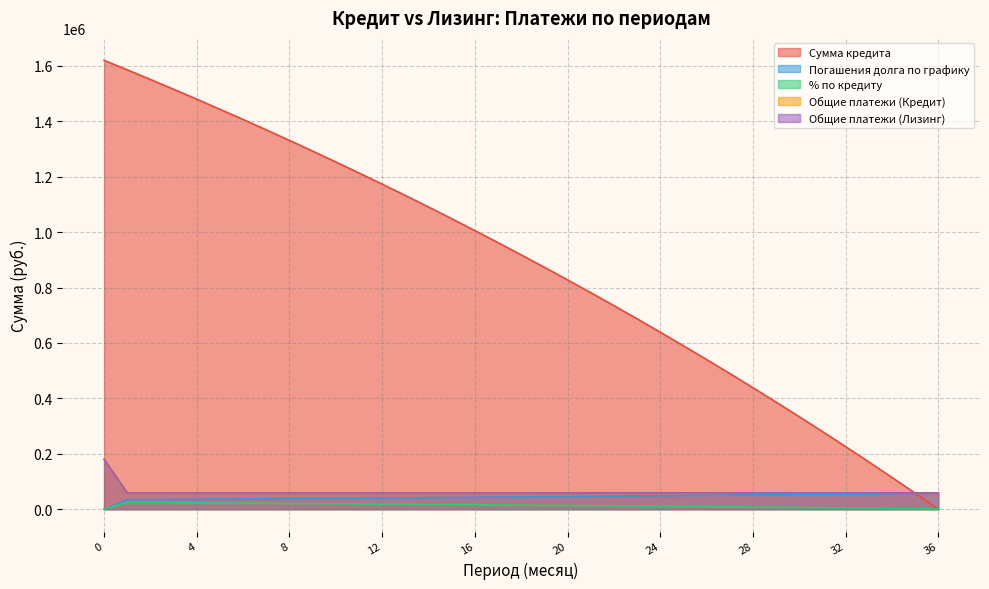

Reading left to right, transcribe all the data shown in this chart.

Сумма кредита: 0=1620000.0	1=1585733.1	2=1550952.2	3=1515649.6	4=1479817.5	5=1443447.9	6=1406532.7	7=1369063.8	8=1331032.9	9=1292431.5	10=1253251.1	11=1213483.0	12=1173118.4	13=1132148.3	14=1090563.6	15=1048355.2	16=1005513.6	17=962029.4	18=917893.0	19=873094.5	20=827624.1	21=781471.5	22=734626.7	23=687079.2	24=638818.6	25=589834.0	26=540114.6	27=489649.4	28=438427.3	29=386436.8	30=333666.5	31=280104.6	32=225739.3	33=170558.5	34=114550.0	35=57701.4	36=0.0
Погашения долга по графику: 0=0.0	1=34266.9	2=34780.9	3=35302.6	4=35832.1	5=36369.6	6=36915.2	7=37468.9	8=38030.9	9=38601.4	10=39180.4	11=39768.1	12=40364.6	13=40970.1	14=41584.7	15=42208.4	16=42841.6	17=43484.2	18=44136.4	19=44798.5	20=45470.5	21=46152.5	22=46844.8	23=47547.5	24=48260.7	25=48984.6	26=49719.4	27=50465.2	28=51222.1	29=51990.5	30=52770.3	31=53561.9	32=54365.3	33=55180.8	34=56008.5	35=56848.6	36=57701.4
% по кредиту: 0=0.0	1=24300.0	2=23786.0	3=23264.3	4=22734.7	5=22197.3	6=21651.7	7=21098.0	8=20536.0	9=19965.5	10=19386.5	11=18798.8	12=18202.2	13=17596.8	14=16982.2	15=16358.5	16=15725.3	17=15082.7	18=14430.4	19=13768.4	20=13096.4	21=12414.4	22=11722.1	23=11019.4	24=10306.2	25=9582.3	26=8847.5	27=8101.7	28=7344.7	29=6576.4	30=5796.6	31=5005.0	32=4201.6	33=3386.1	34=2558.4	35=1718.2	36=865.5
Общие платежи (Кредит): 0=180000.0	1=58566.9	2=58566.9	3=58566.9	4=58566.9	5=58566.9	6=58566.9	7=58566.9	8=58566.9	9=58566.9	10=58566.9	11=58566.9	12=58566.9	13=58566.9	14=58566.9	15=58566.9	16=58566.9	17=58566.9	18=58566.9	19=58566.9	20=58566.9	21=58566.9	22=58566.9	23=58566.9	24=58566.9	25=58566.9	26=58566.9	27=58566.9	28=58566.9	29=58566.9	30=58566.9	31=58566.9	32=58566.9	33=58566.9	34=58566.9	35=58566.9	36=58566.9
Общие платежи (Лизинг): 0=180000.0	1=58566.9	2=58566.9	3=58566.9	4=58566.9	5=58566.9	6=58566.9	7=58566.9	8=58566.9	9=58566.9	10=58566.9	11=58566.9	12=58566.9	13=58566.9	14=58566.9	15=58566.9	16=58566.9	17=58566.9	18=58566.9	19=58566.9	20=58566.9	21=58566.9	22=58566.9	23=58566.9	24=58566.9	25=58566.9	26=58566.9	27=58566.9	28=58566.9	29=58566.9	30=58566.9	31=58566.9	32=58566.9	33=58566.9	34=58566.9	35=58566.9	36=58566.9